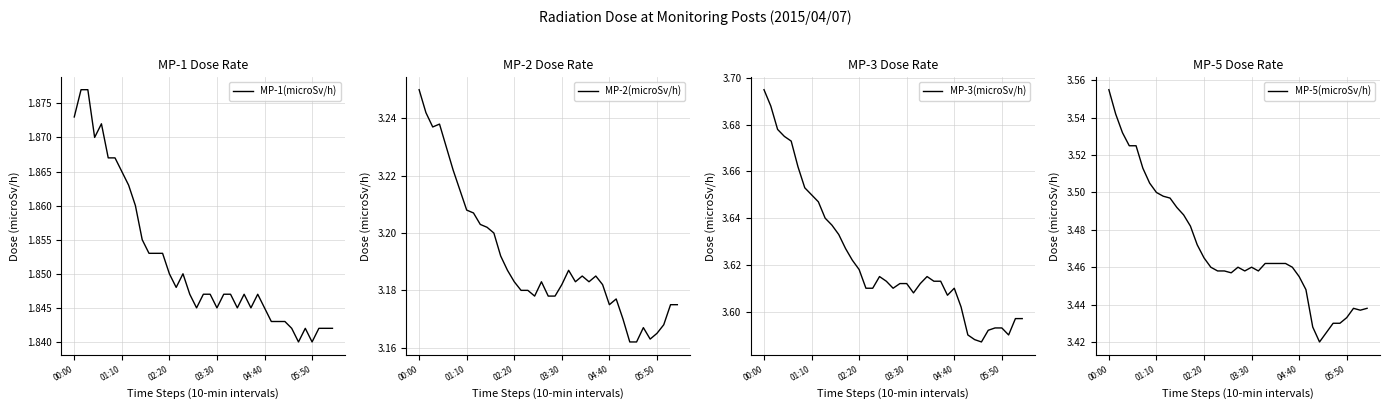

How many data points does each series have?

39